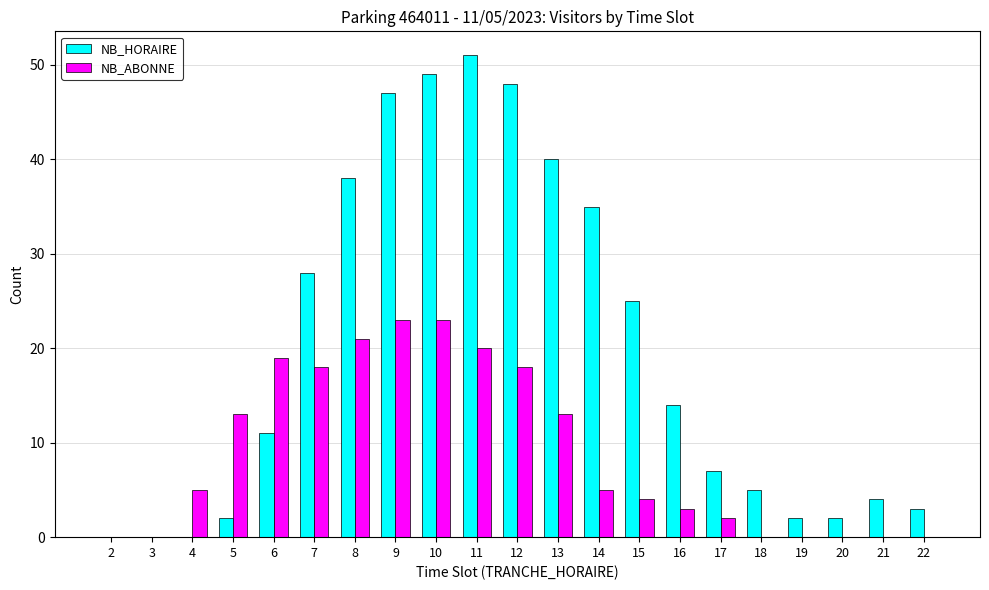

At which category is the sum across all series the highest?

10